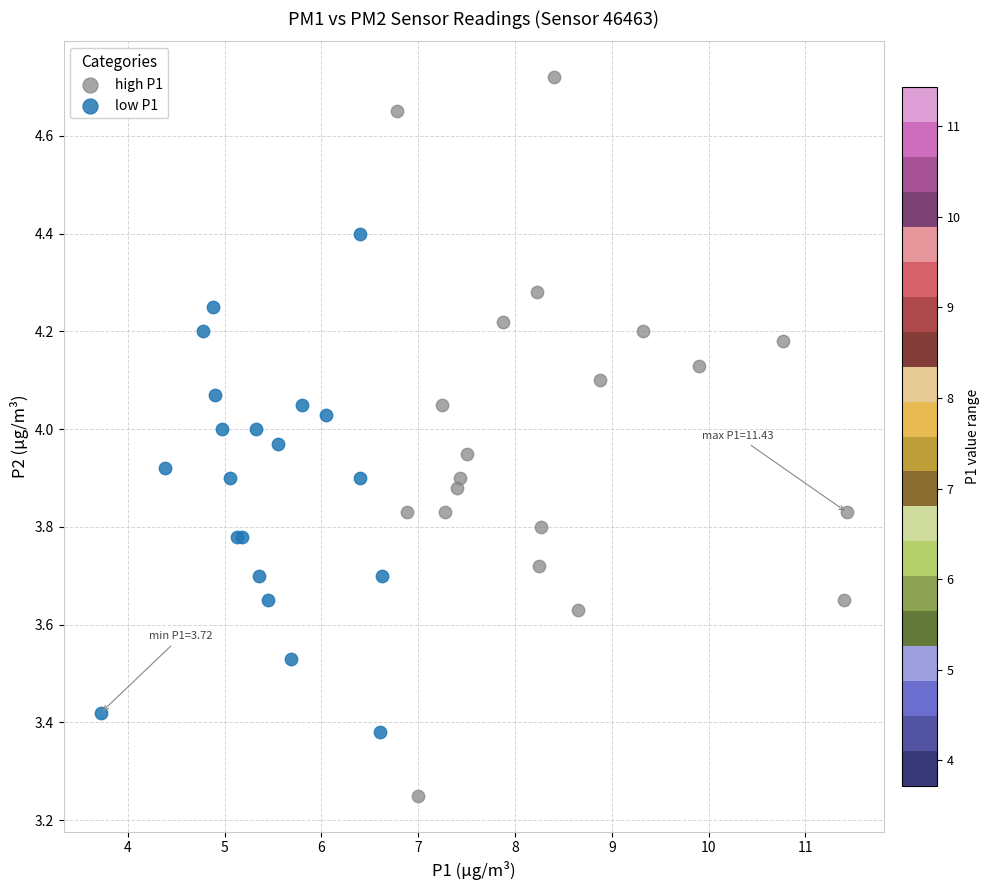

Which series reaches the minimum Y coordinate?

high P1